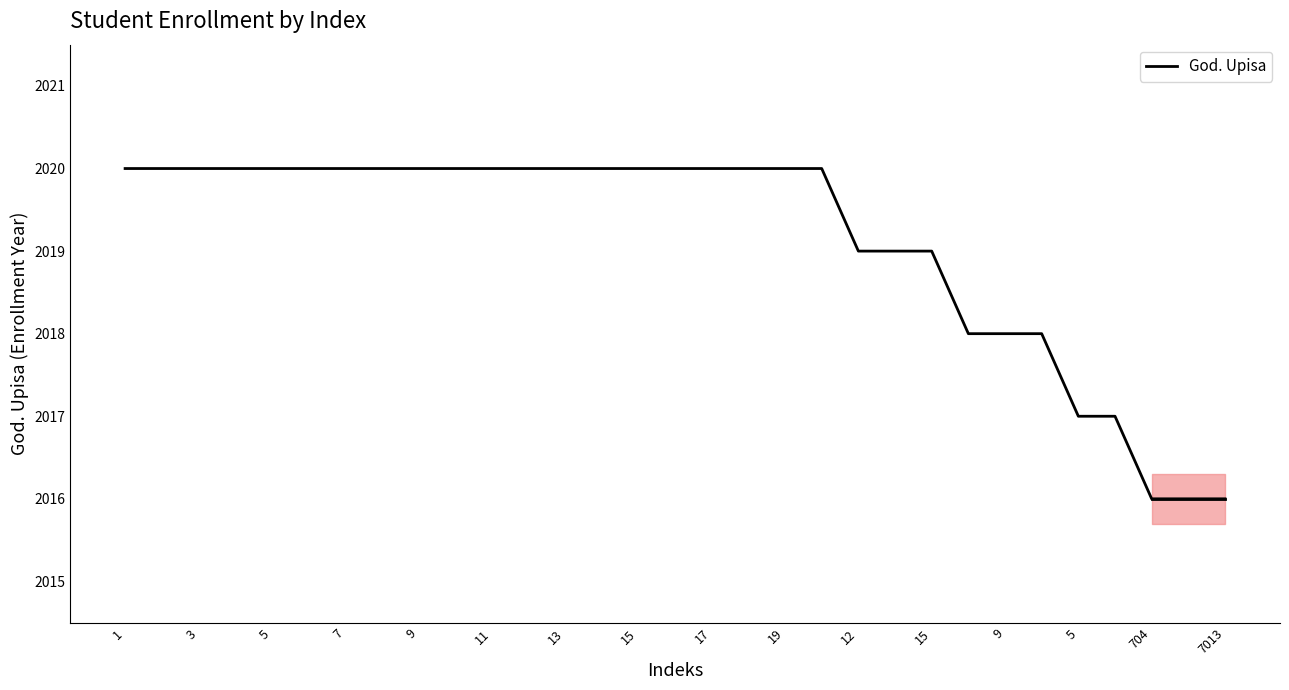

What is the minimum value shown in the chart?

2016